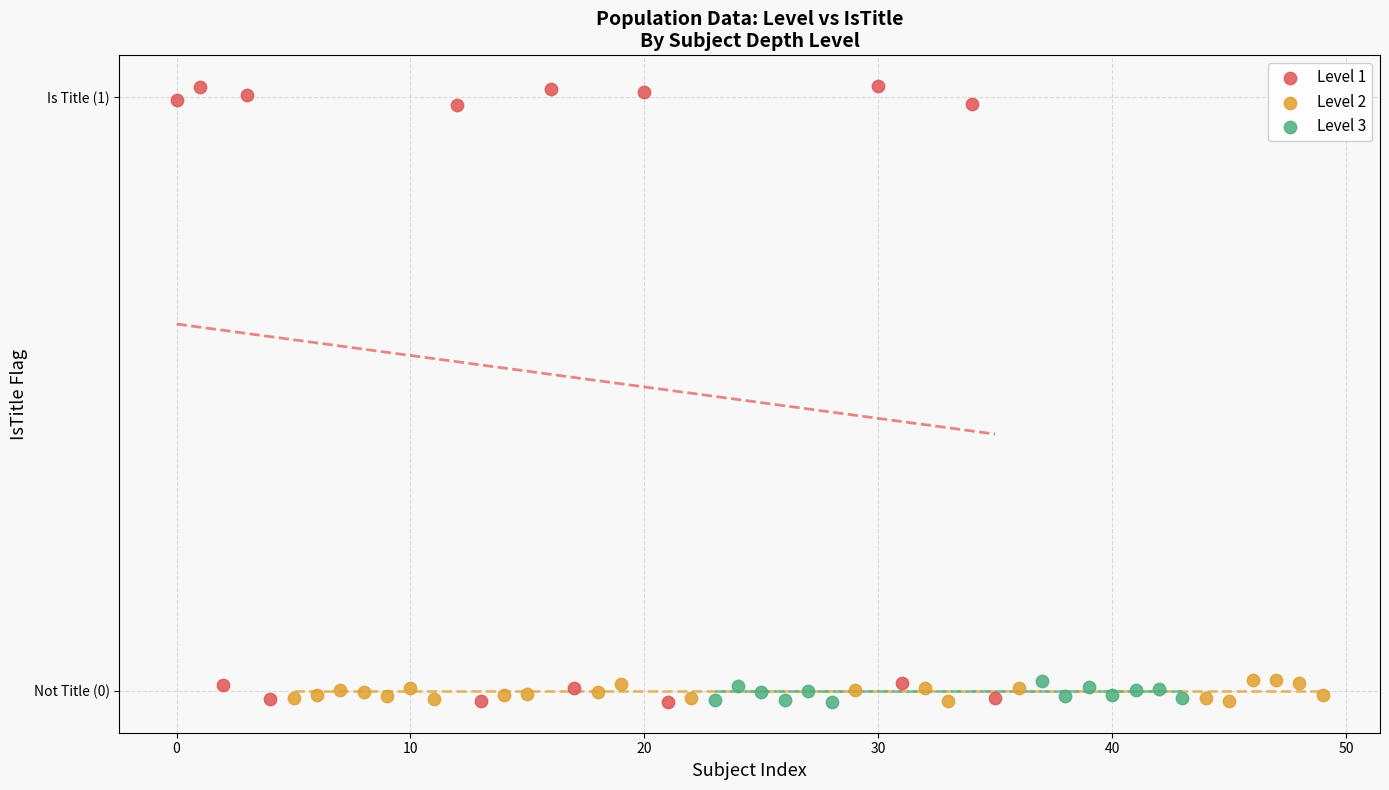

What are all the series names shown in the legend?

Level 1, Level 2, Level 3